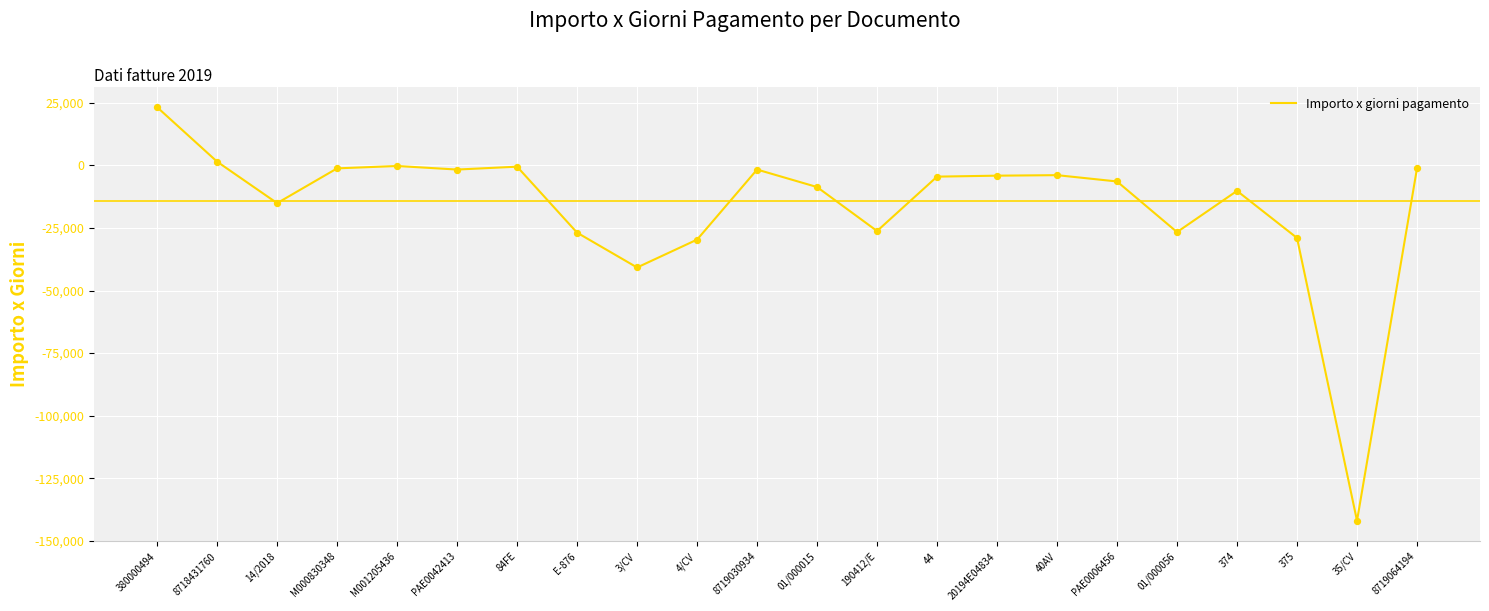

What is the change in value from 8718431760 to 14/2018?

-16559.3